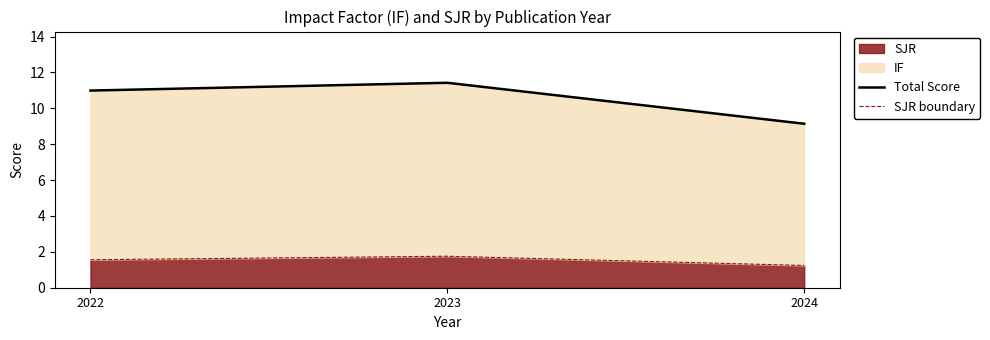

Reading right to left, list all the values displayed in this chart.

Total Score: 2024=9.1	2023=11.4	2022=11.0
SJR boundary: 2024=1.2	2023=1.8	2022=1.6